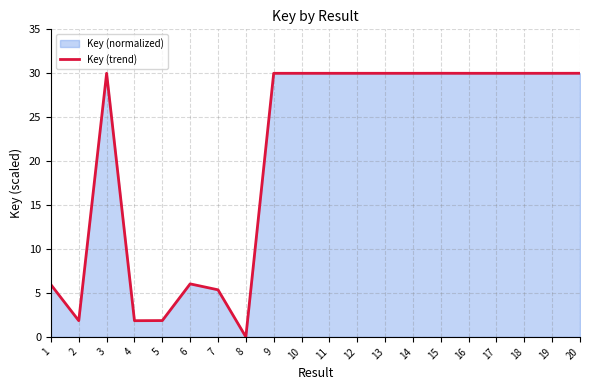

Approximately how many times larger is the value at 15 compared to 10?

1.0